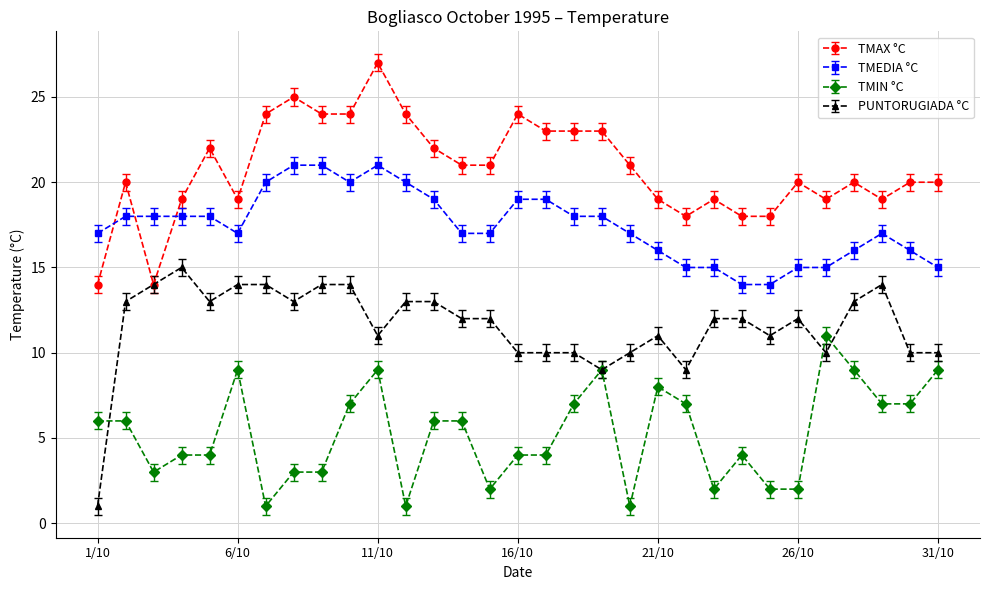

Rank the series by their average value, from lowest to highest.

TMIN °C, PUNTORUGIADA °C, TMEDIA °C, TMAX °C